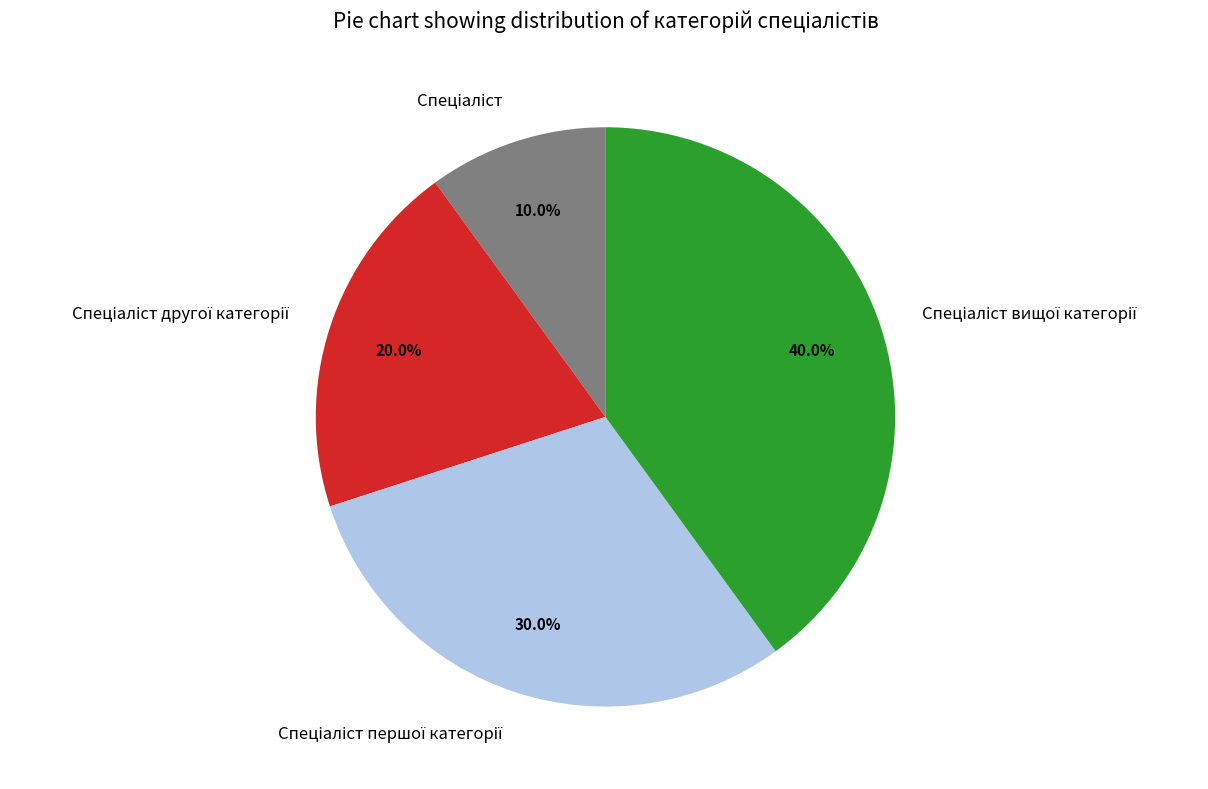

Is there any slice that represents more than half of the pie?

No